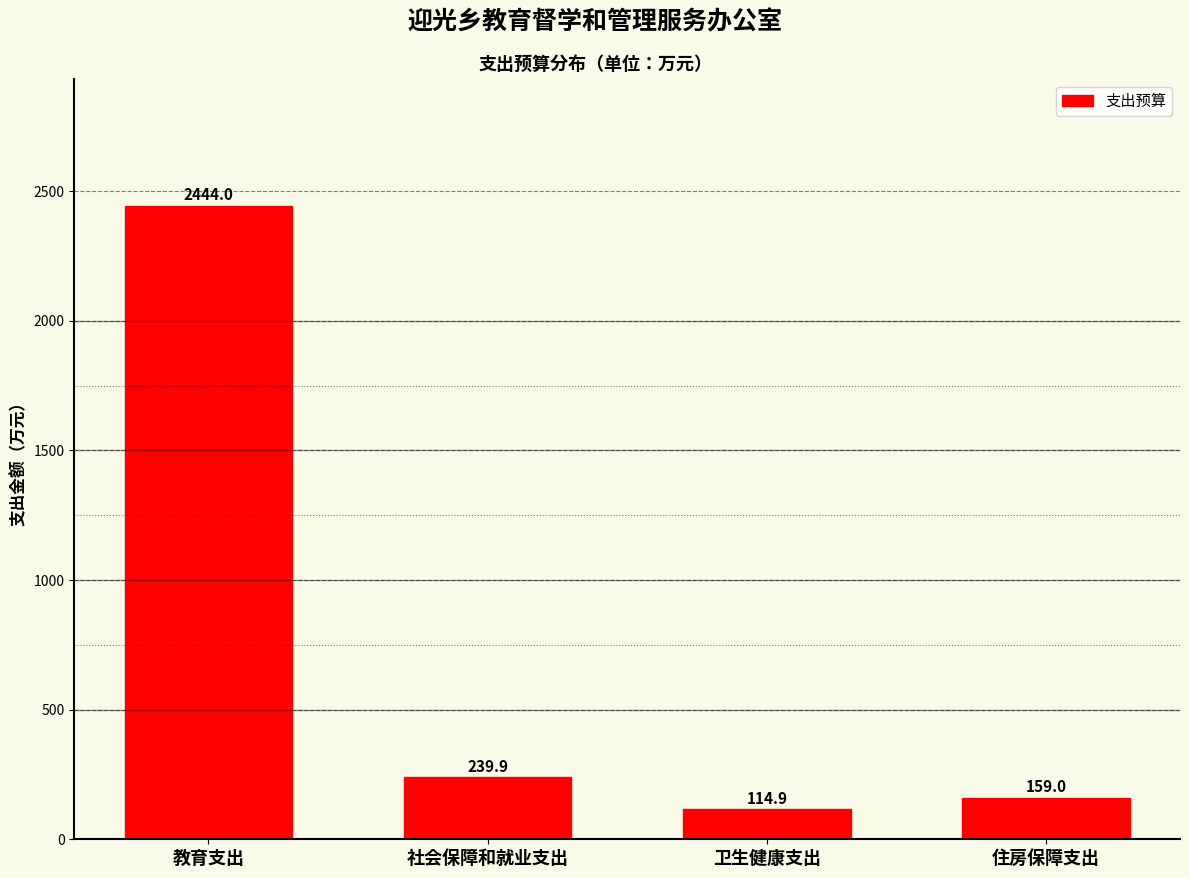

Reading right to left, list all the values displayed in this chart.

住房保障支出=159.0	卫生健康支出=114.9	社会保障和就业支出=239.9	教育支出=2444.0